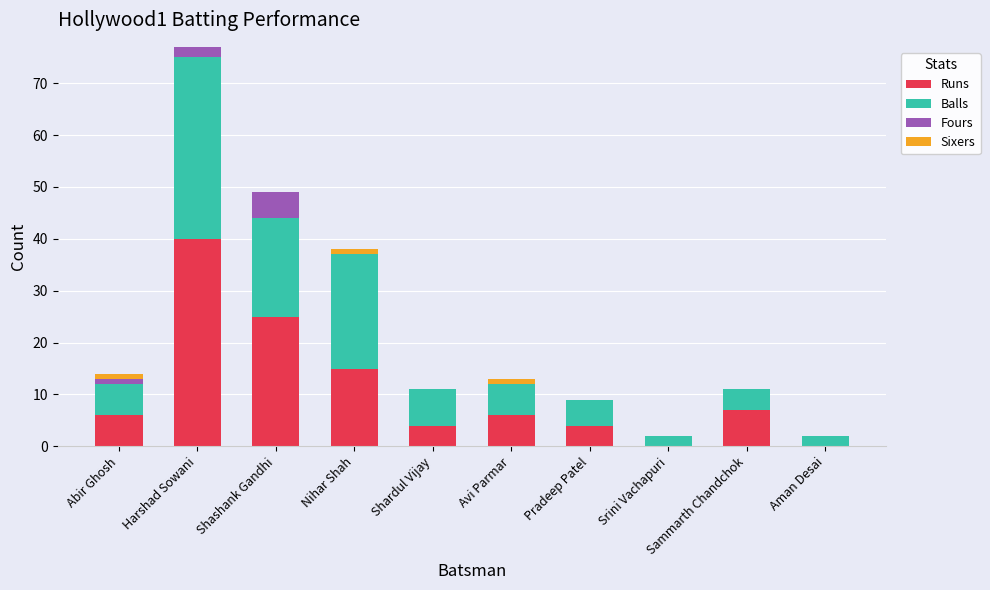

What is the maximum value for Runs?

40